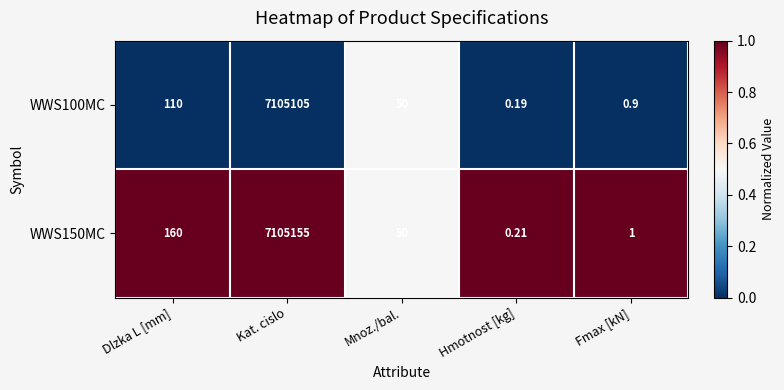

At which label does WWS150MC first exceed 50?

Dlzka L [mm]